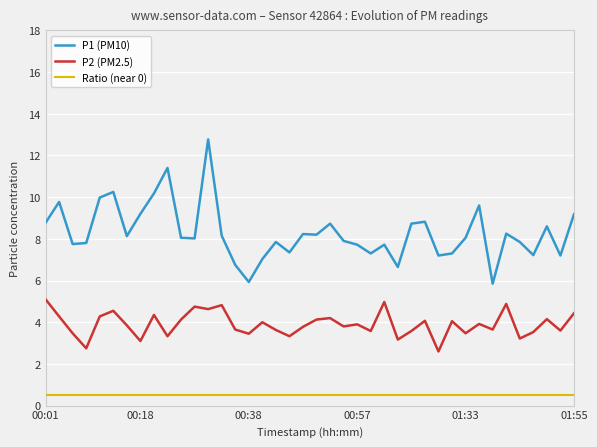

Does the chart display data point markers on the line(s)?

No